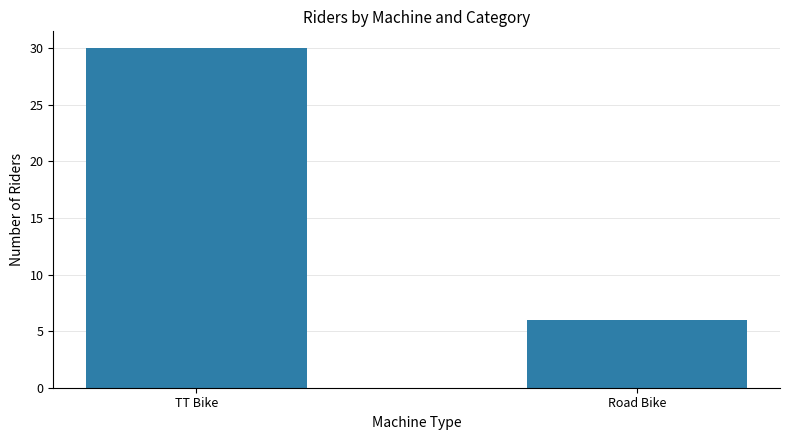

Is it true that the value at Road Bike is 6?

True